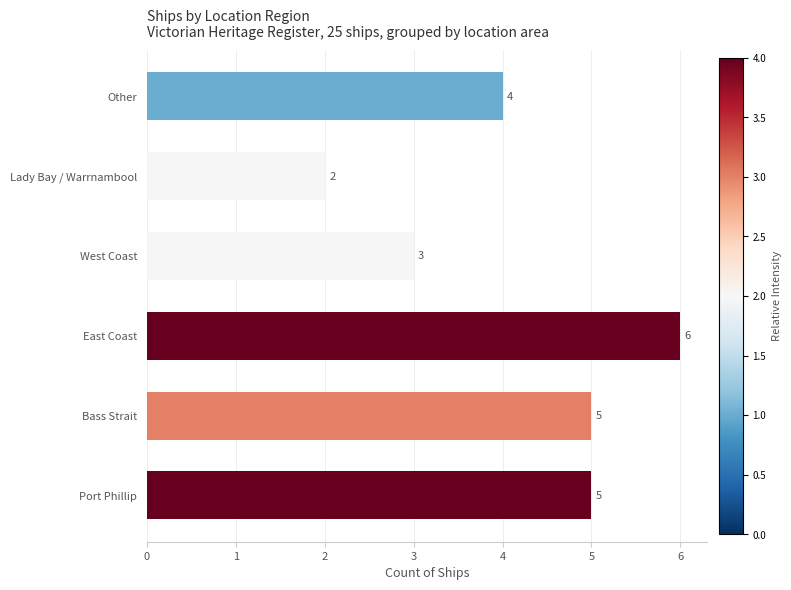

What is the sum of all values?

25